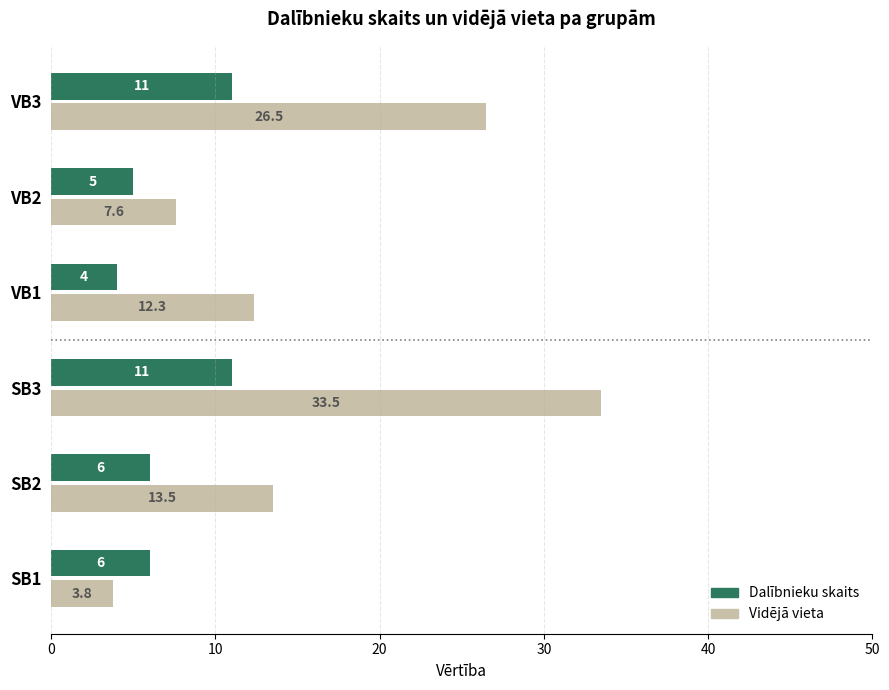

At which category is the sum across all series the highest?

SB3